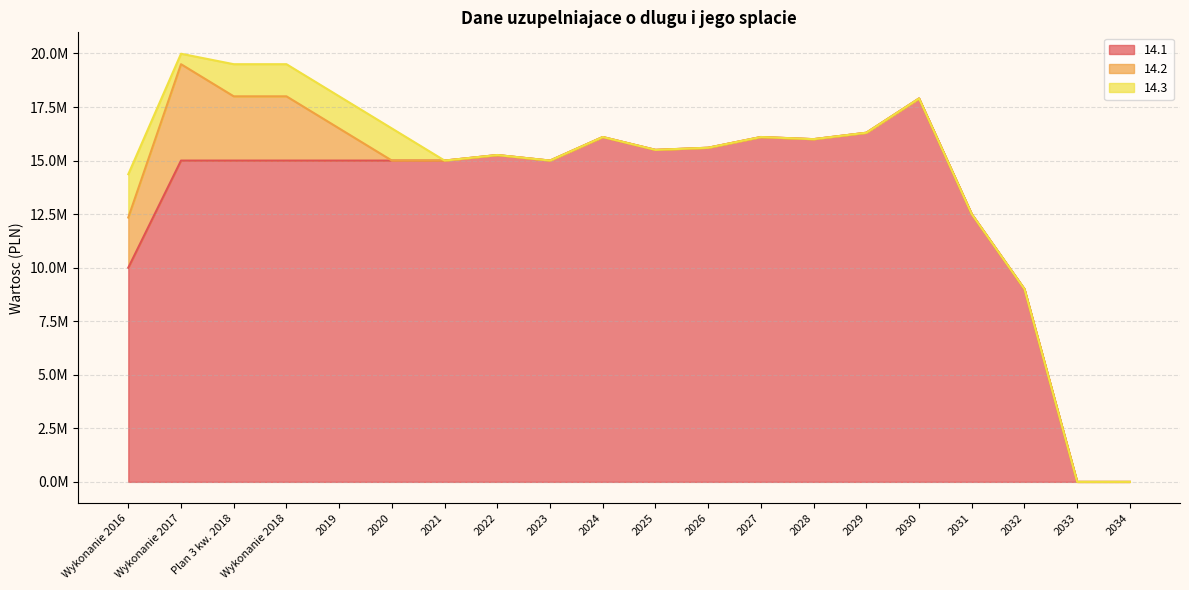

What is the greatest value displayed?

17900000.0